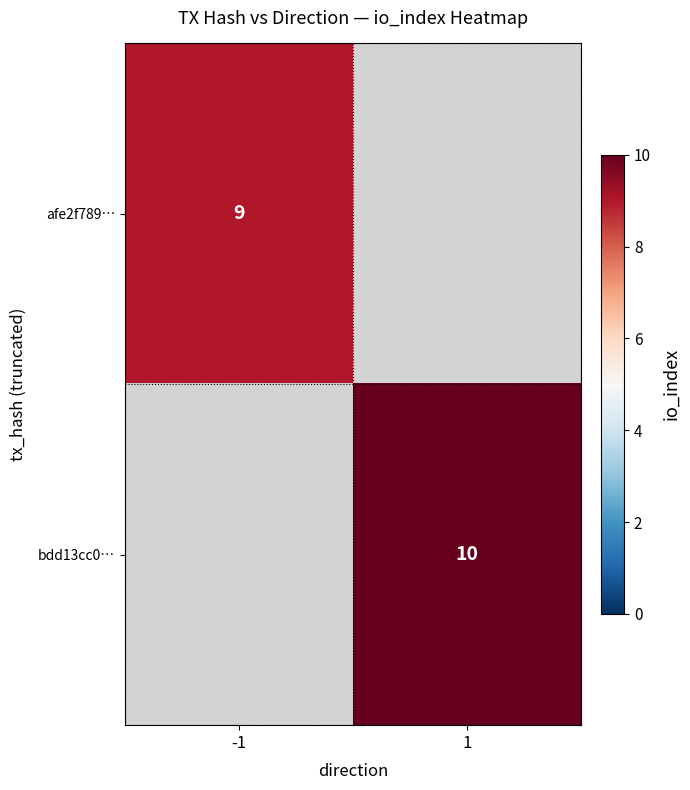

At how many categories does at least one series exceed 9?

1